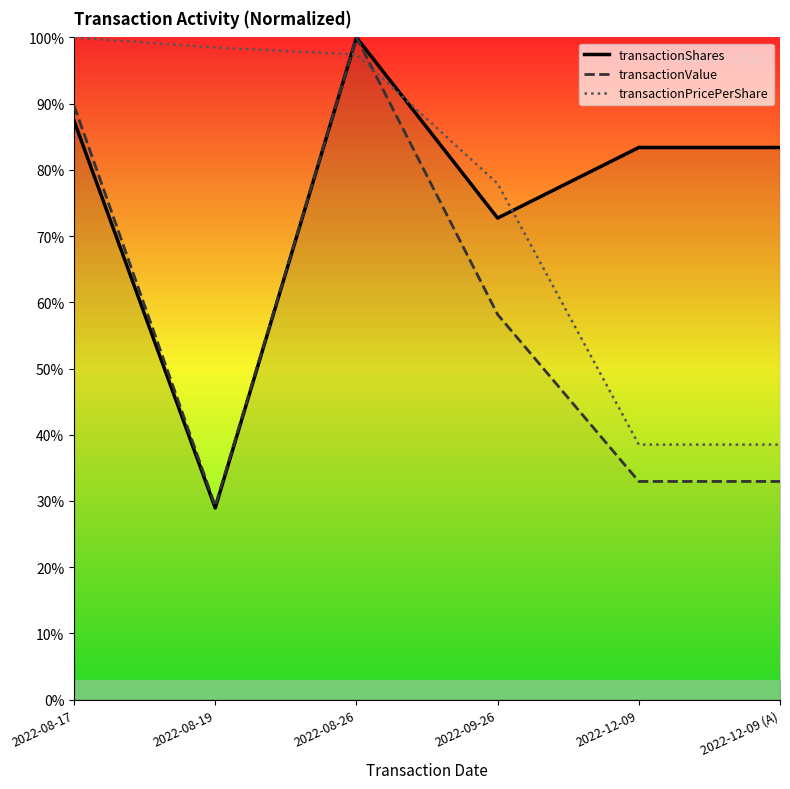

Is the value of transactionValue at 2022-08-19 greater than the value of transactionPricePerShare at 2022-09-26?

No